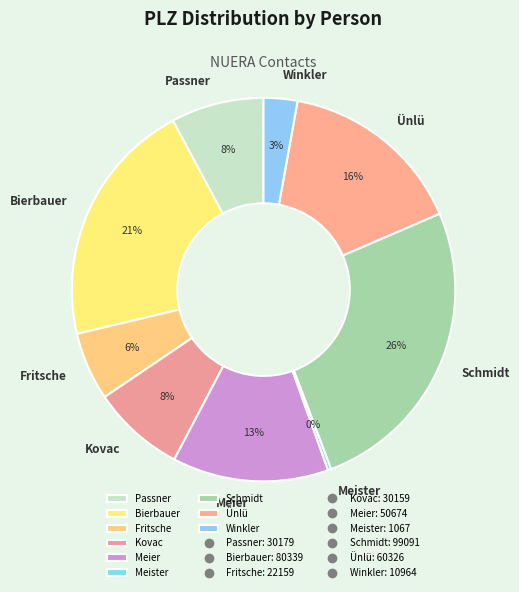

Is it true that Meier is 13% of the pie?

True